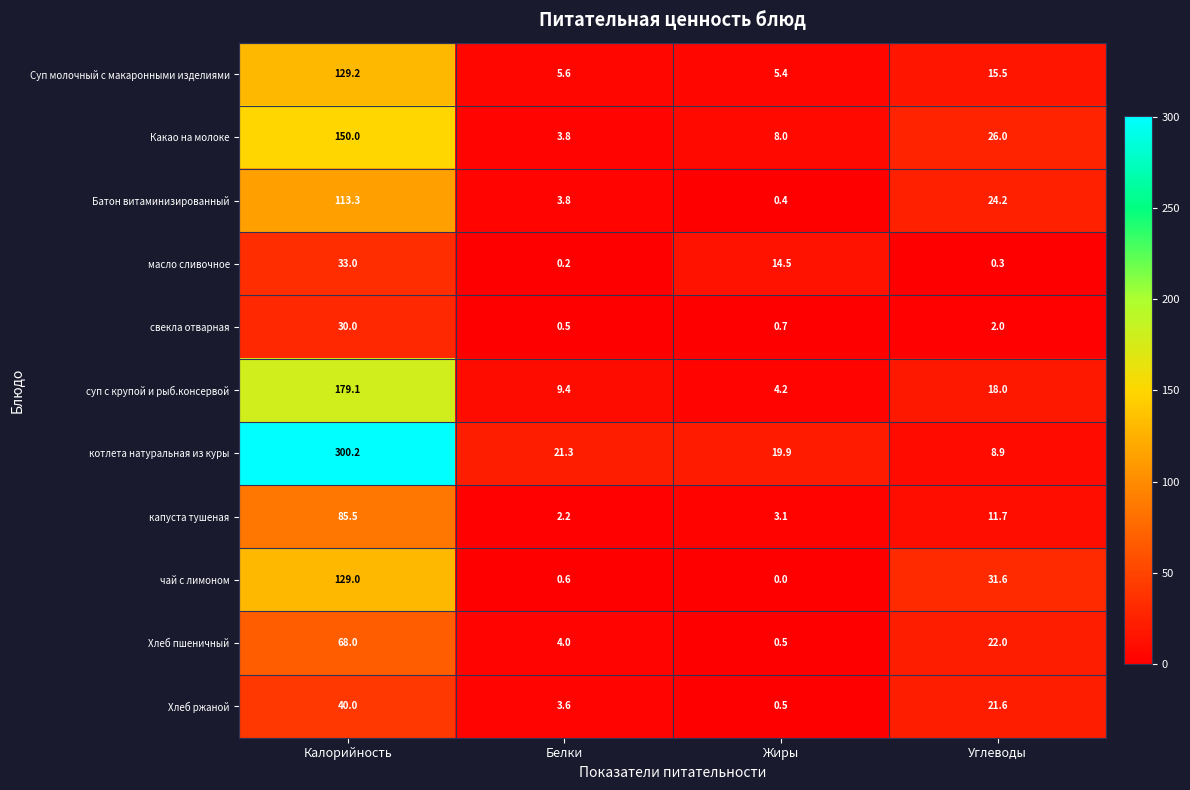

What is the greatest value displayed?

300.2